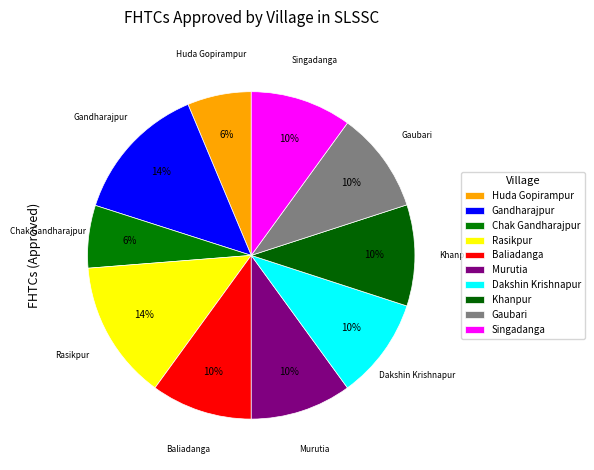

Is it true that Huda Gopirampur is 12% of the pie?

False